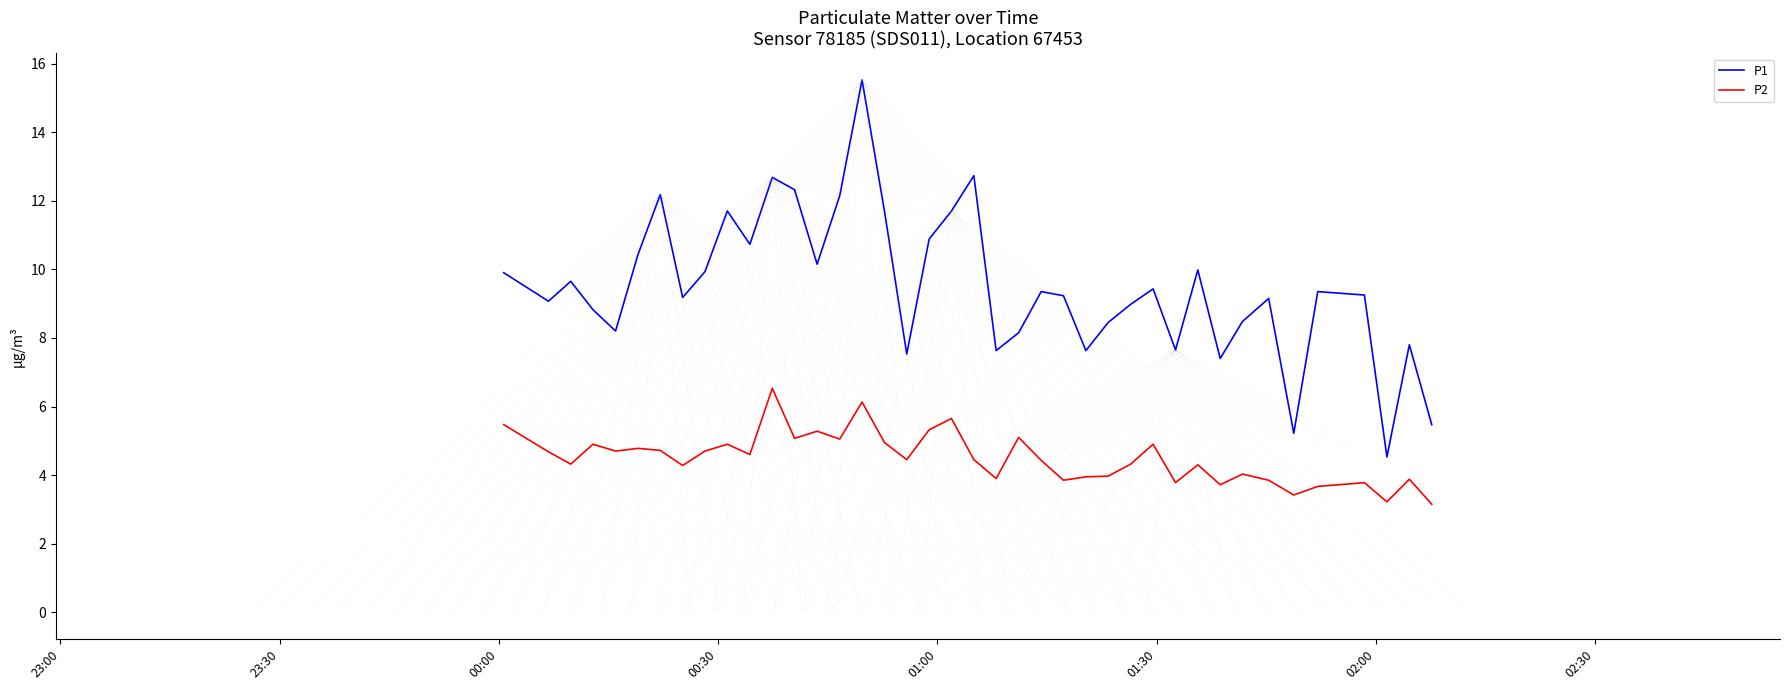

What is the difference between the maximum and minimum values in the P2 series?

3.4